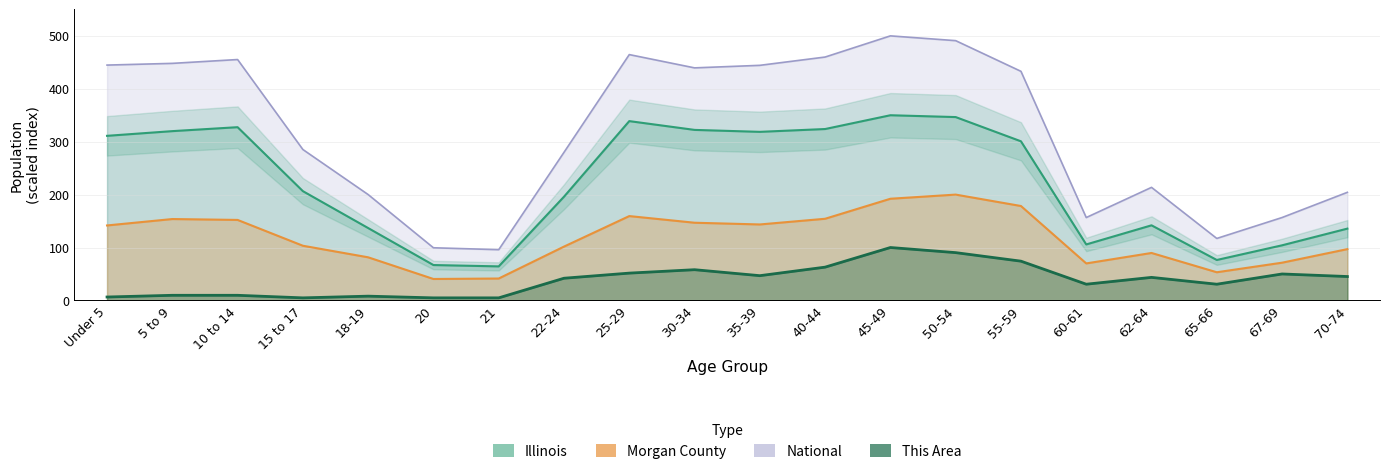

Reading left to right, extract all data points from this chart.

This Area: Under 5=6.5	5 to 9=9.7	10 to 14=9.7	15 to 17=4.8	18-19=8.1	20=4.8	21=4.8	22-24=41.9	25-29=51.6	30-34=58.1	35-39=46.8	40-44=62.9	45-49=100.0	50-54=90.3	55-59=74.2	60-61=30.6	62-64=43.5	65-66=30.6	67-69=50.0	70-74=45.2
Morgan County: Under 5=141.7	5 to 9=153.8	10 to 14=152.1	15 to 17=103.3	18-19=81.5	20=40.5	21=41.4	22-24=101.7	25-29=159.4	30-34=146.8	35-39=143.6	40-44=154.3	45-49=192.2	50-54=200.0	55-59=178.4	60-61=69.9	62-64=89.7	65-66=53.2	67-69=71.3	70-74=96.9
Illinois: Under 5=311.1	5 to 9=320.0	10 to 14=327.4	15 to 17=206.5	18-19=136.8	20=66.9	21=64.3	22-24=196.0	25-29=338.9	30-34=322.3	35-39=318.6	40-44=323.9	45-49=350.0	50-54=346.5	55-59=300.7	60-61=105.8	62-64=141.9	65-66=76.4	67-69=104.2	70-74=135.7
National: Under 5=444.8	5 to 9=448.0	10 to 14=455.3	15 to 17=285.2	18-19=200.1	20=99.5	21=95.9	22-24=279.9	25-29=464.6	30-34=439.5	35-39=444.3	40-44=460.0	45-49=500.0	50-54=491.0	55-59=433.0	60-61=156.6	62-64=213.7	65-66=117.1	67-69=156.7	70-74=204.3